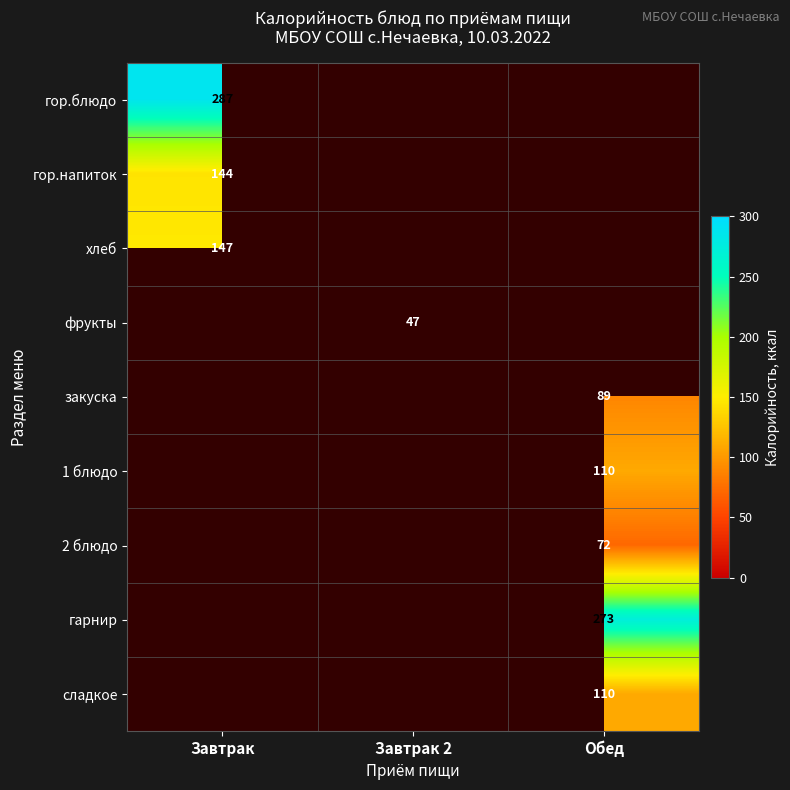

Between Обед and Завтрак, which is larger?

Завтрак